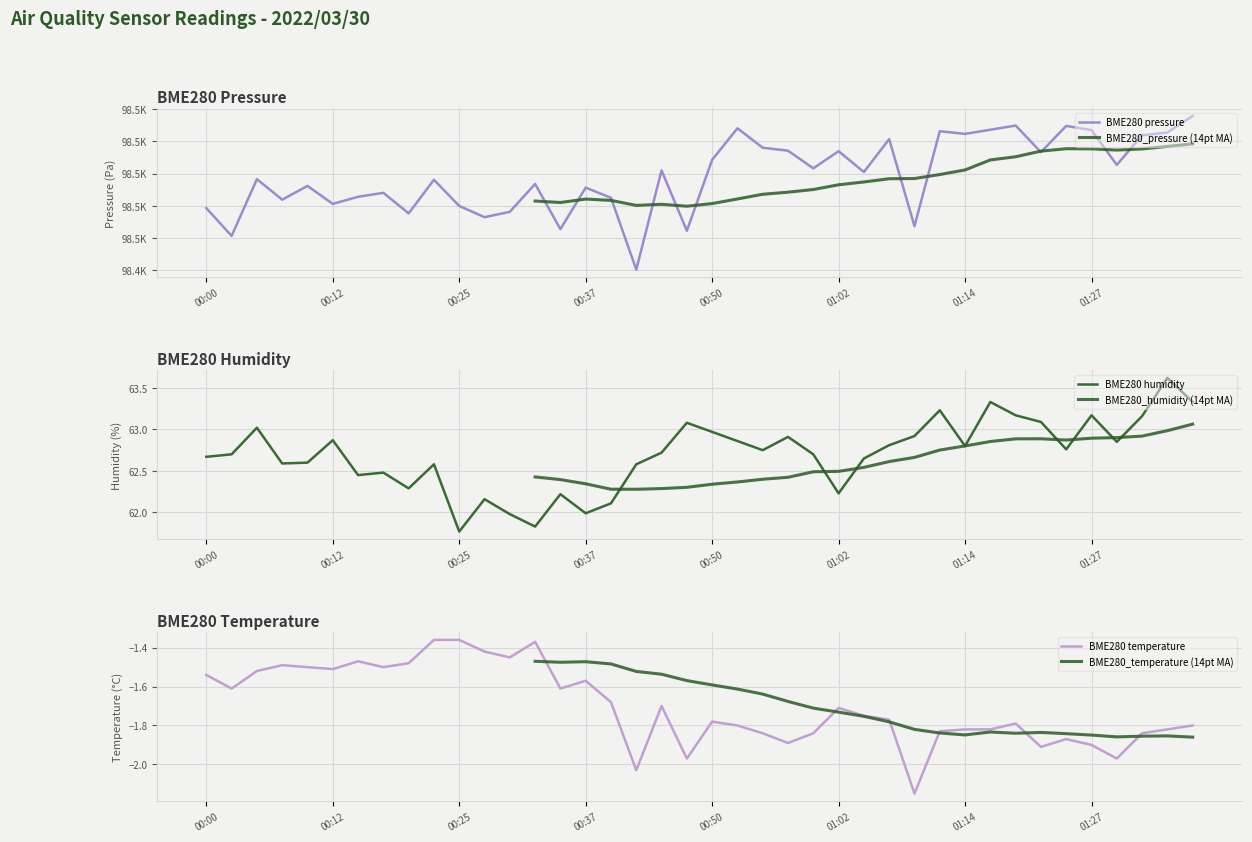

How many values in the BME280_humidity series exceed 62?

36